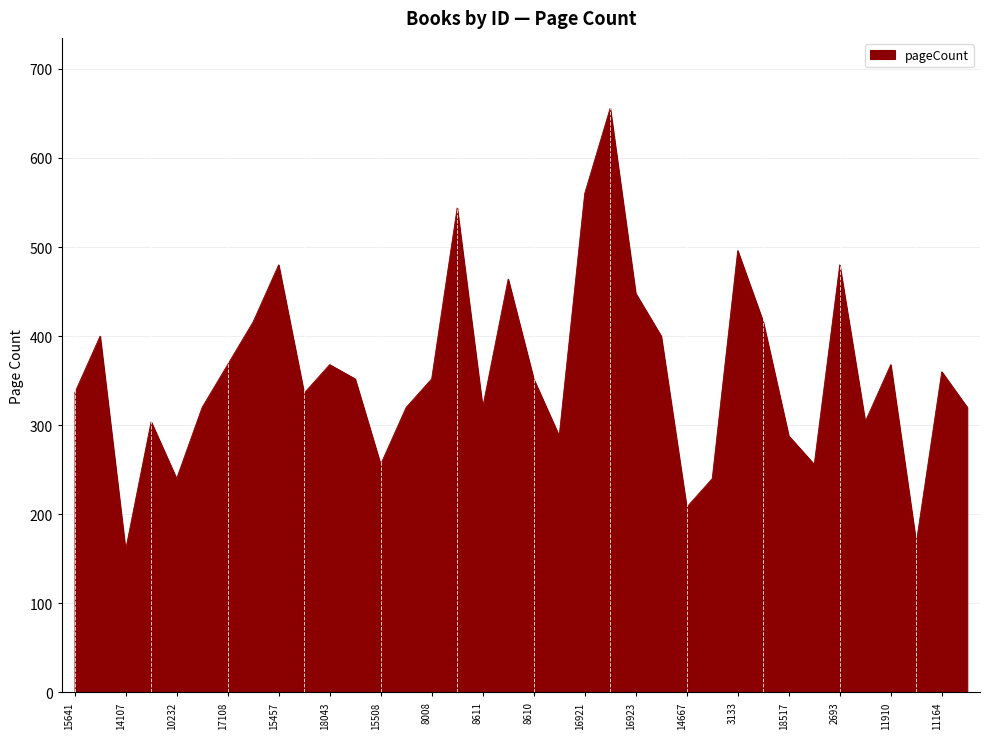

Does the chart have visible grid lines?

Yes